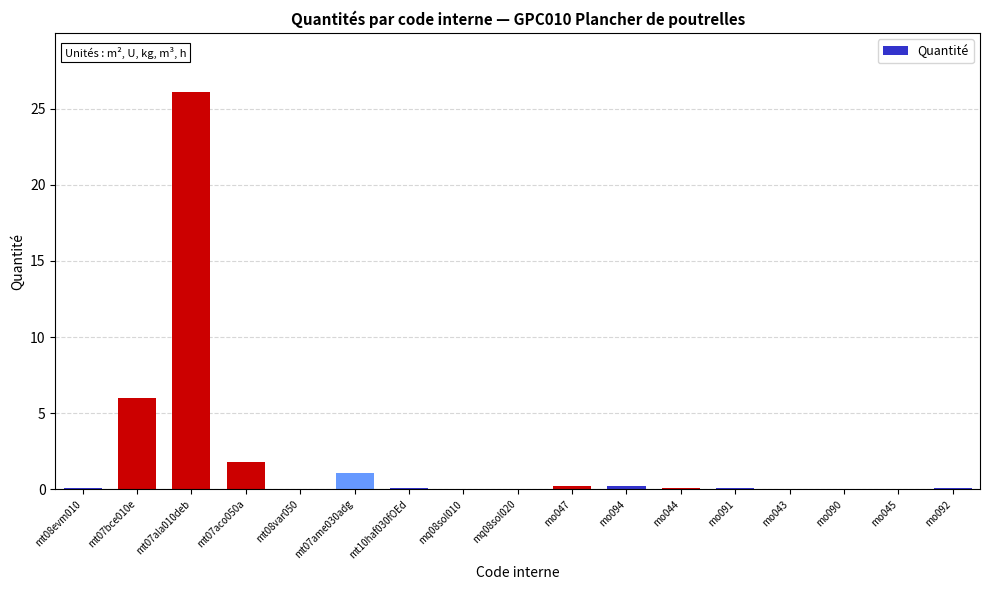

True or false: the data shows 0.0 at mo043.

True